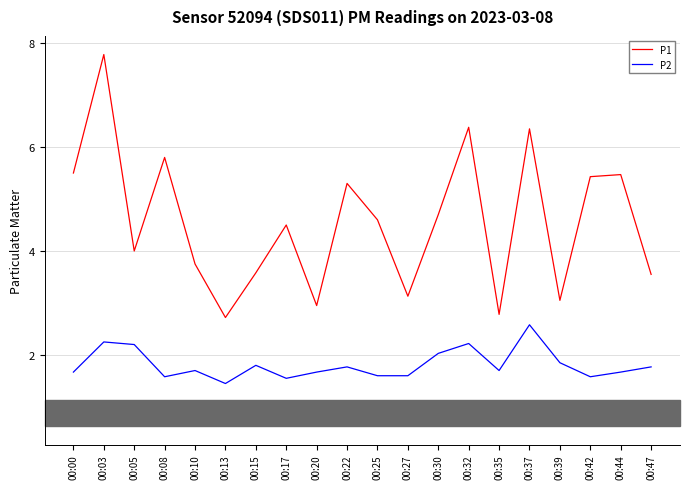

At which category is the sum across all series the highest?

00:03